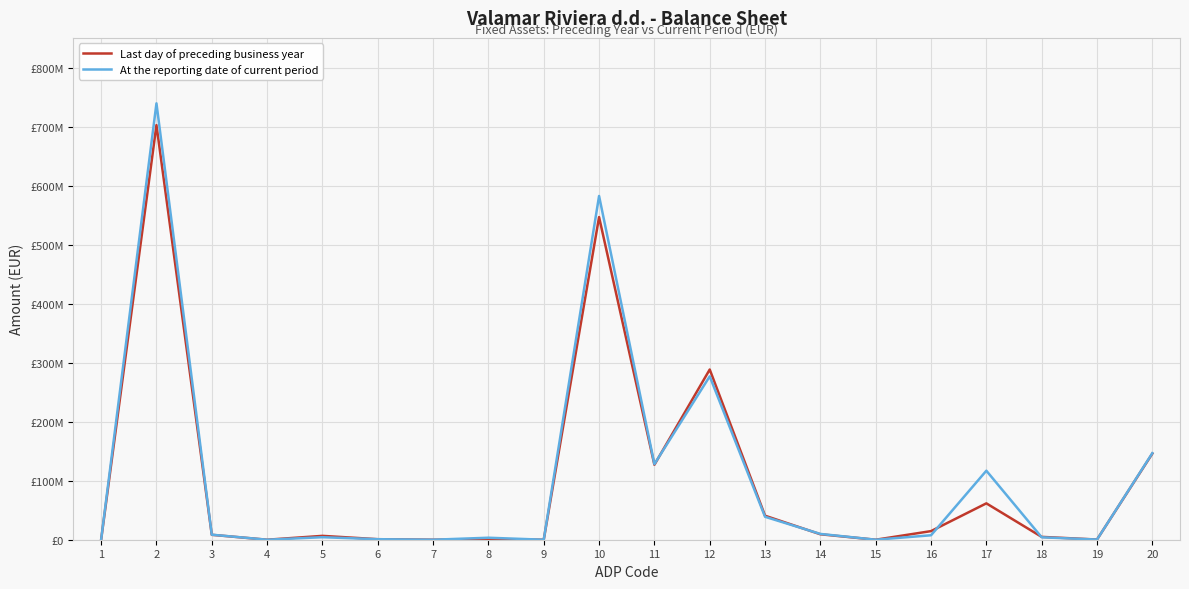

Which series has the largest total across all categories?

At the reporting date of current period